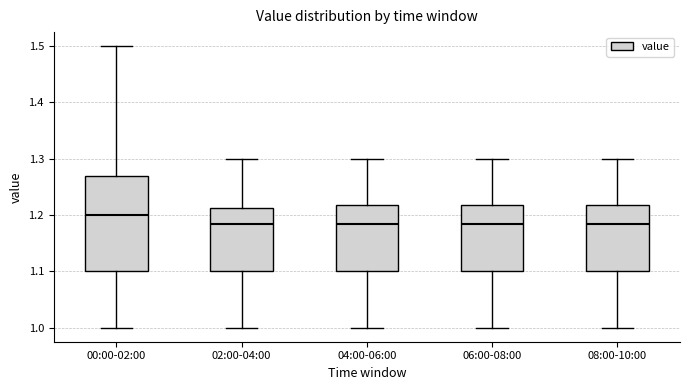

Reading left to right, read every box against the y-axis: the position of its median line, the range the box covers, and the ends of its whiskers. The values are not printed on the chart, so give them approximately, as read against the axis.

00:00-02:00: median 1.20, box 1.10 to 1.27, whiskers 1.00 to 1.50
02:00-04:00: median 1.19, box 1.10 to 1.21, whiskers 1.00 to 1.30
04:00-06:00: median 1.19, box 1.10 to 1.22, whiskers 1.00 to 1.30
06:00-08:00: median 1.19, box 1.10 to 1.22, whiskers 1.00 to 1.30
08:00-10:00: median 1.19, box 1.10 to 1.22, whiskers 1.00 to 1.30